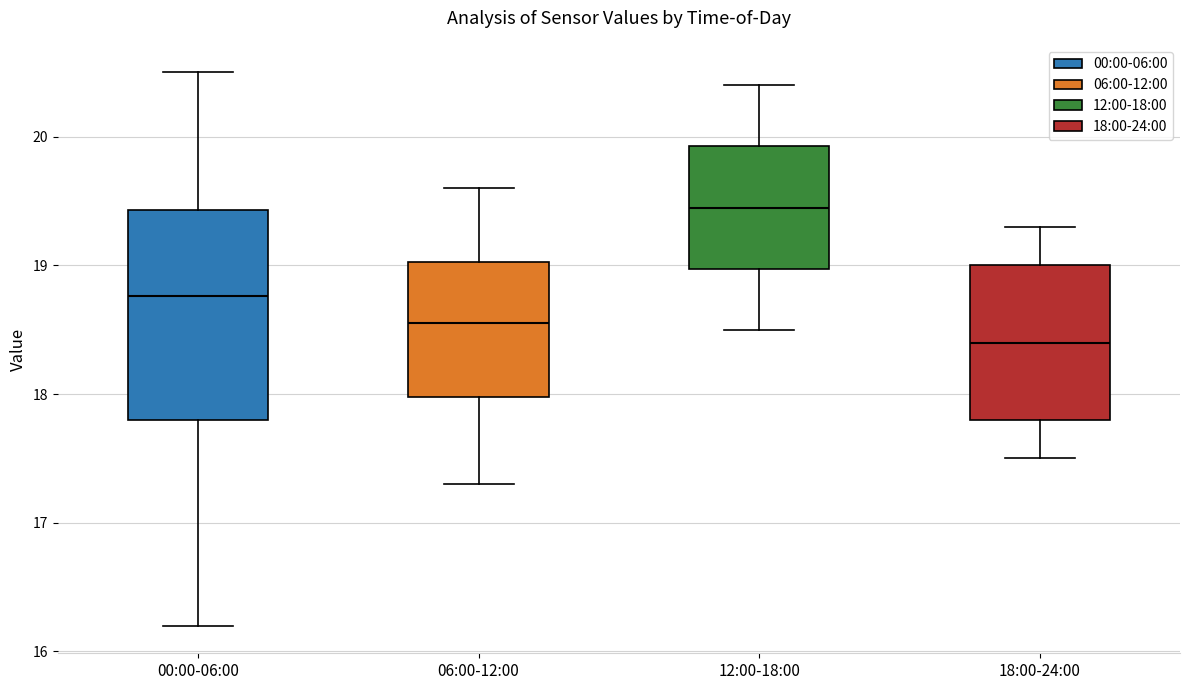

Where is the upper edge of the box for 18:00-24:00 on the y-axis? The values are not printed on the chart, so give them approximately, as read against the axis.

19.0